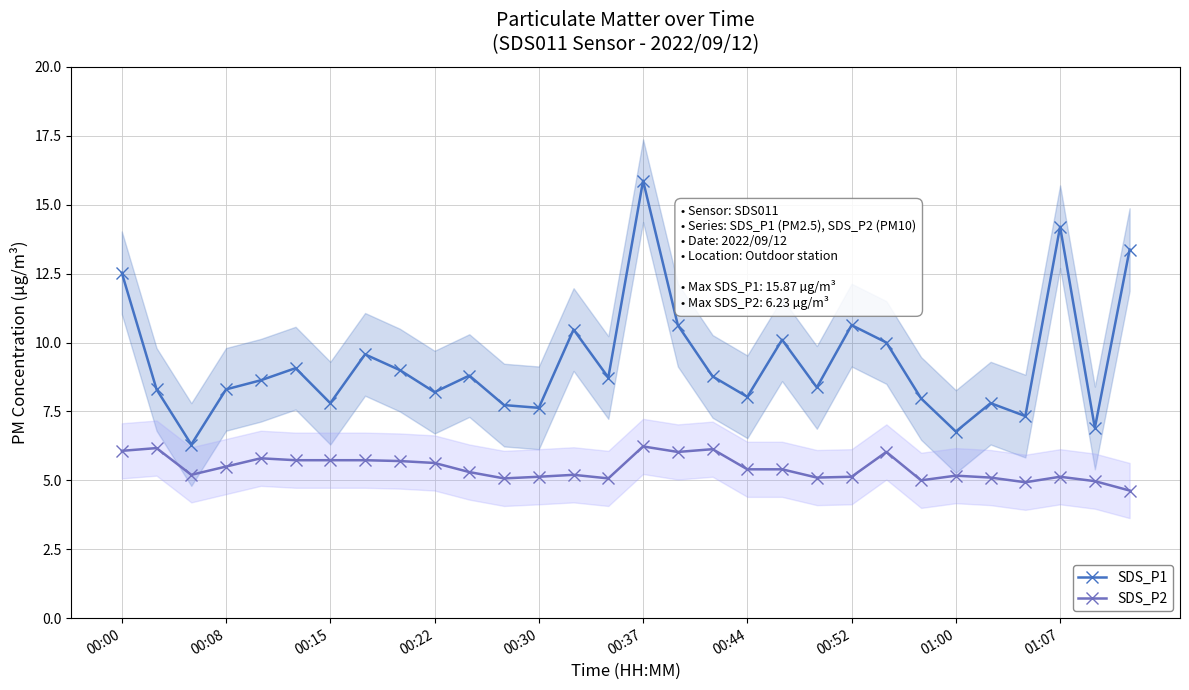

List the series in order of their overall mean, lowest first.

SDS_P2, SDS_P1